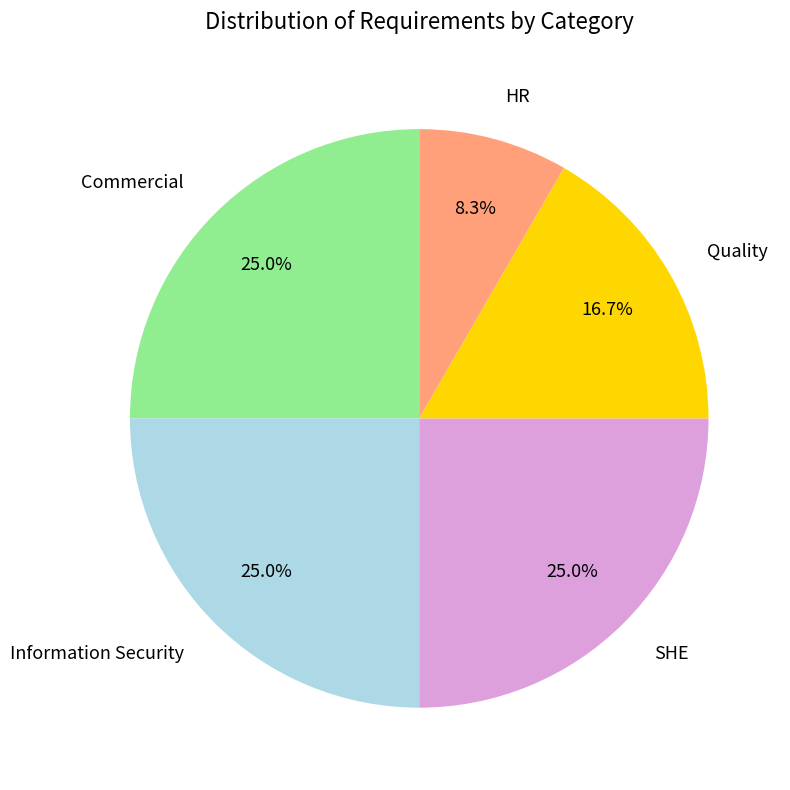

To the nearest percent, what is the average slice percentage?

20%